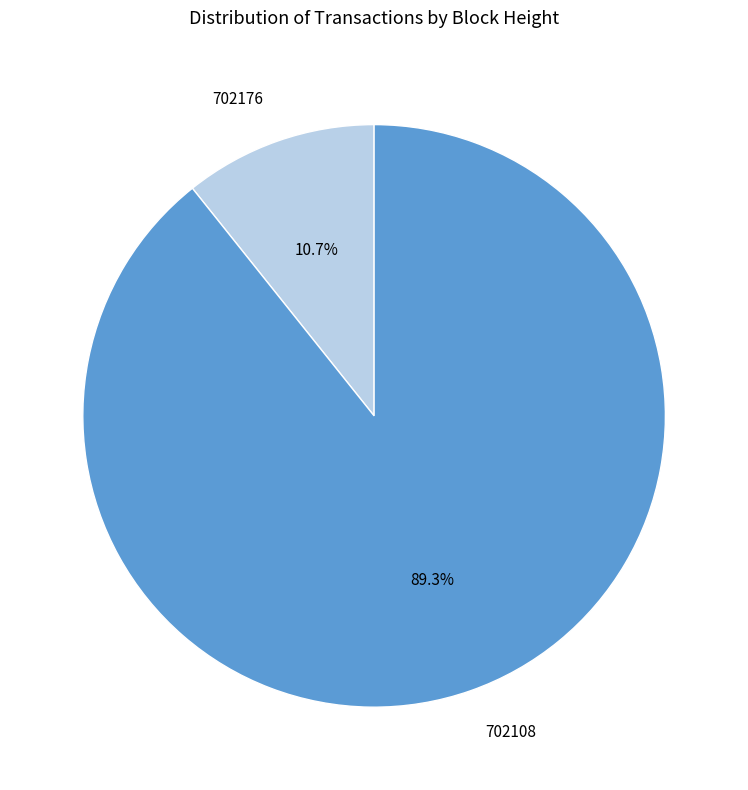

Which slice represents more than half of the pie?

702108